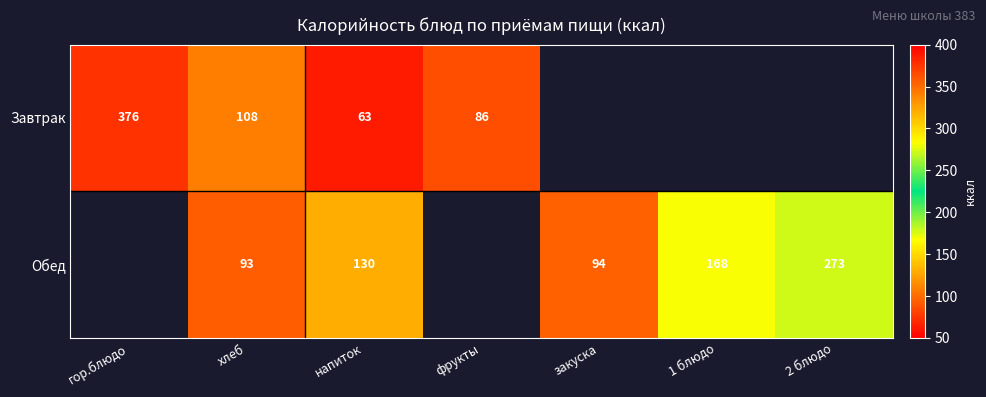

What is the spread (max minus min) of values at напиток?

67